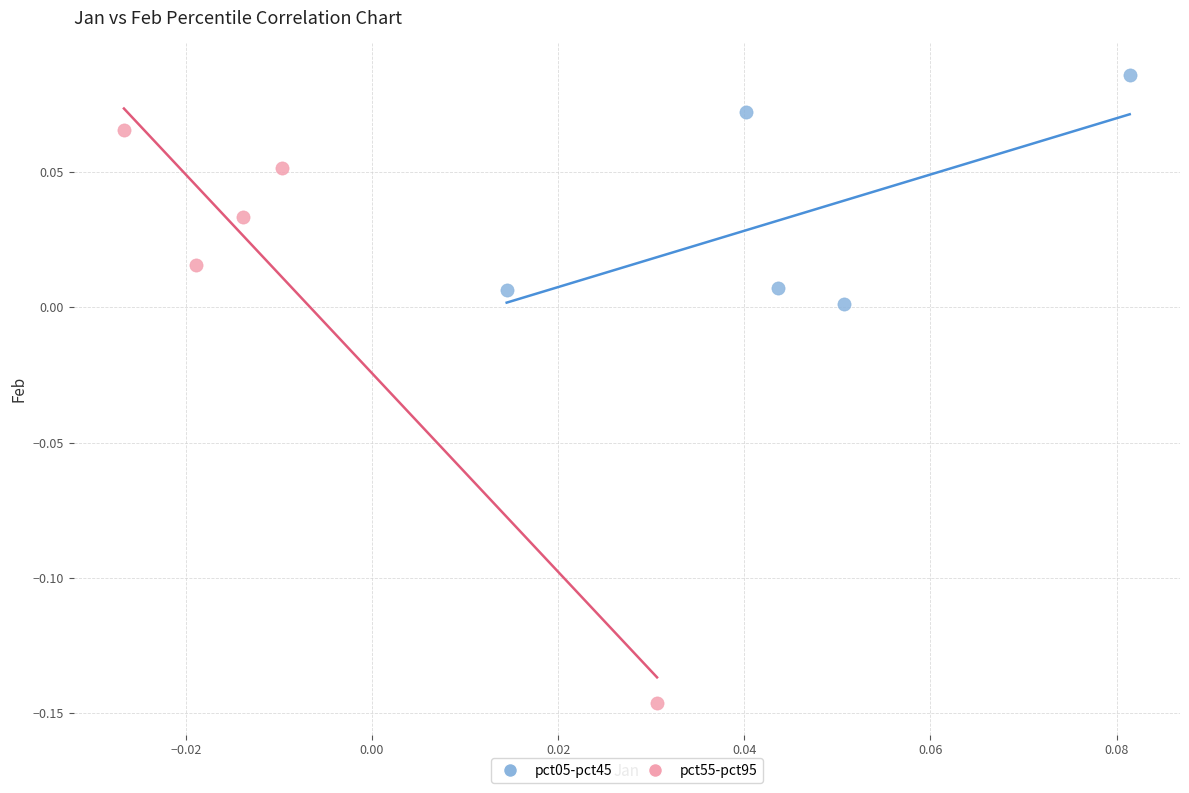

Which series reaches the minimum Y coordinate?

pct55-pct95